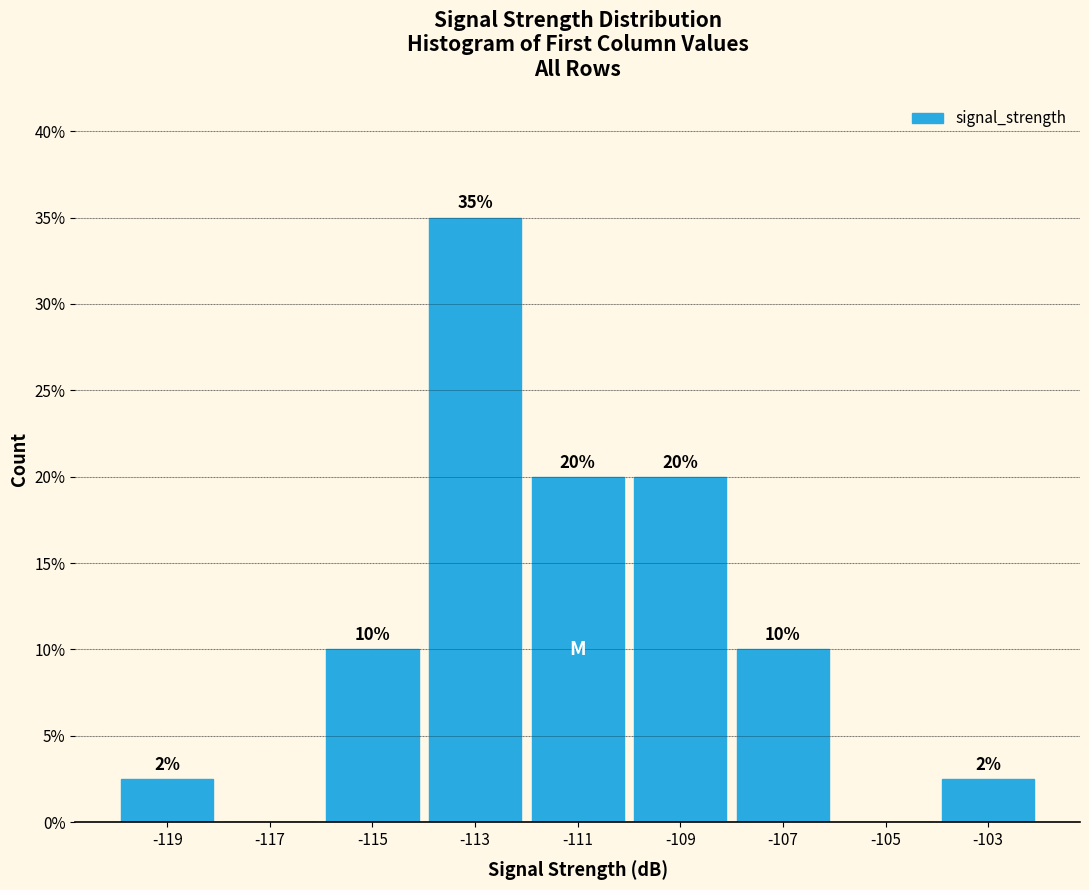

Over which range of the x-axis is the bar tallest?

-114 to -112